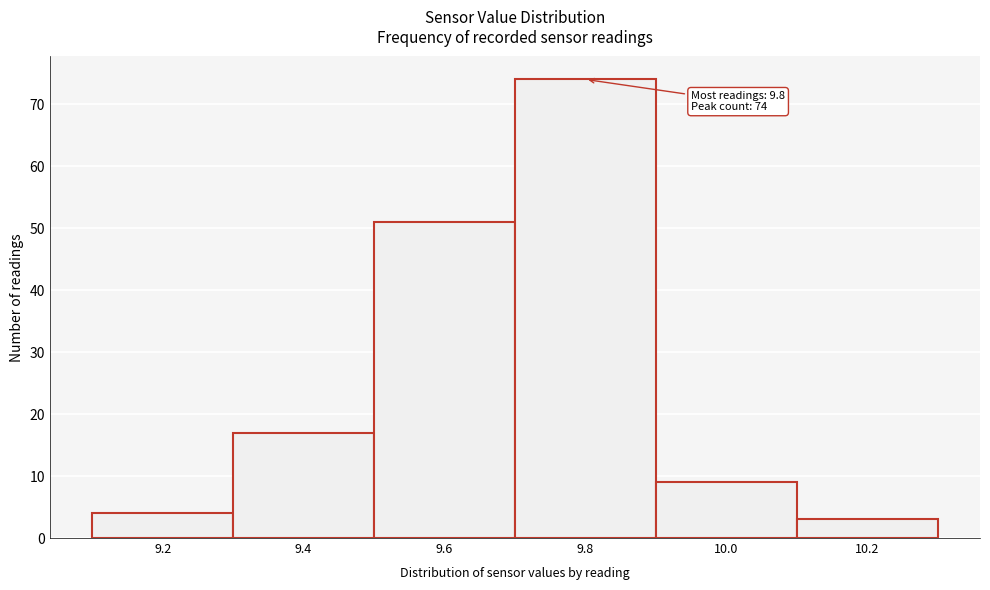

Reading left to right, transcribe all the data shown in this chart.

4	17	51	74	9	3